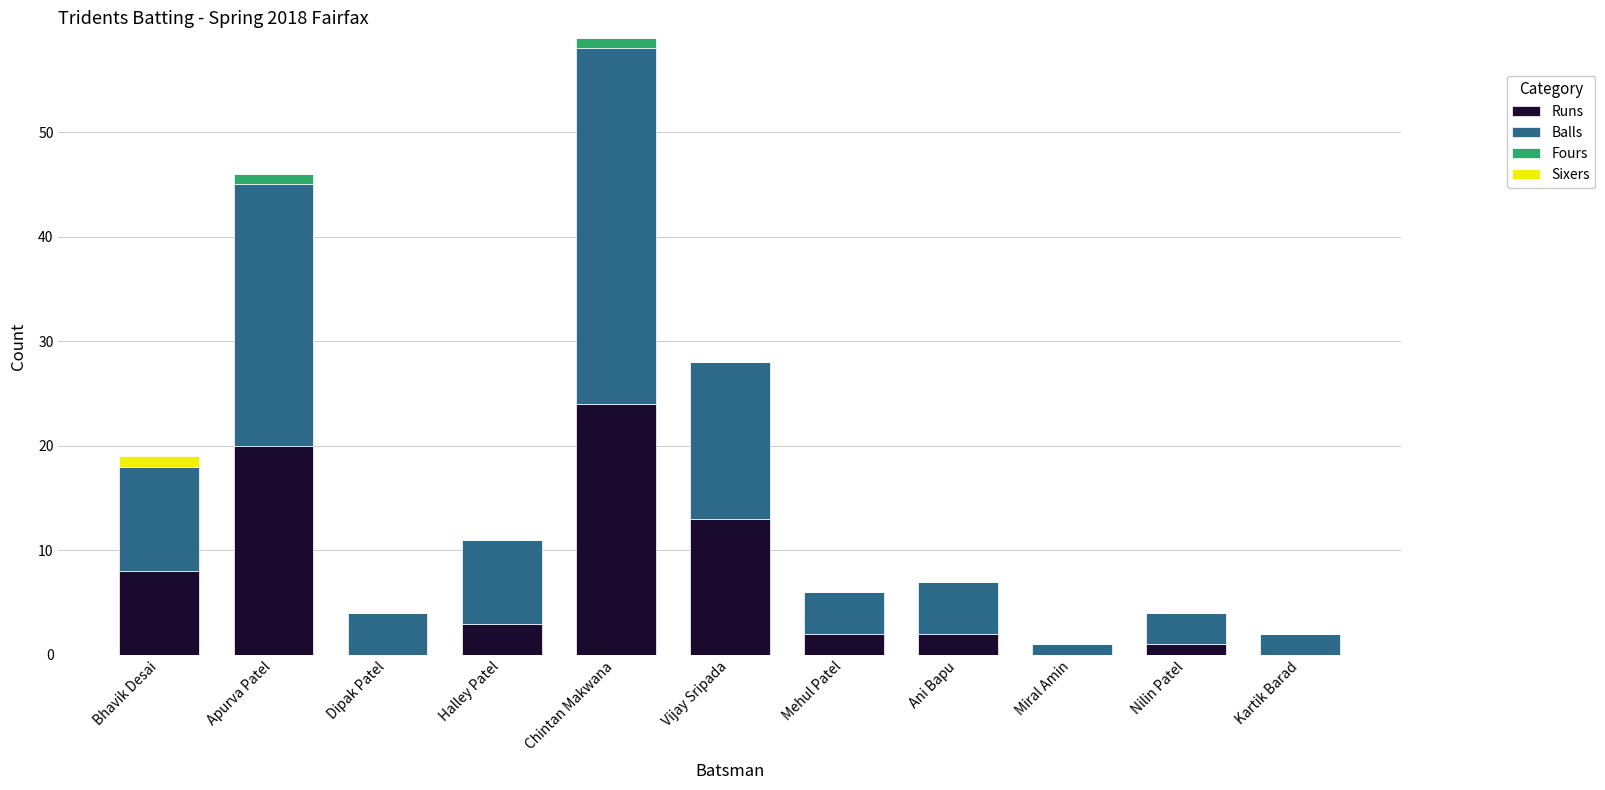

What is the sum of all Runs values?

73